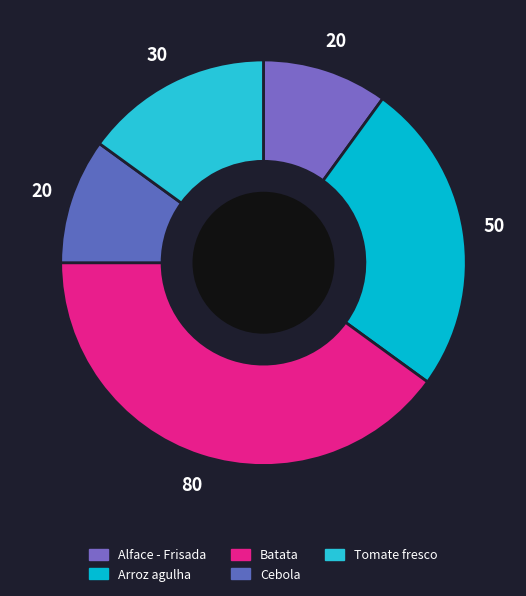

Rank the categories by value from lowest to highest.

Alface - Frisada, Cebola, Tomate fresco, Arroz agulha, Batata